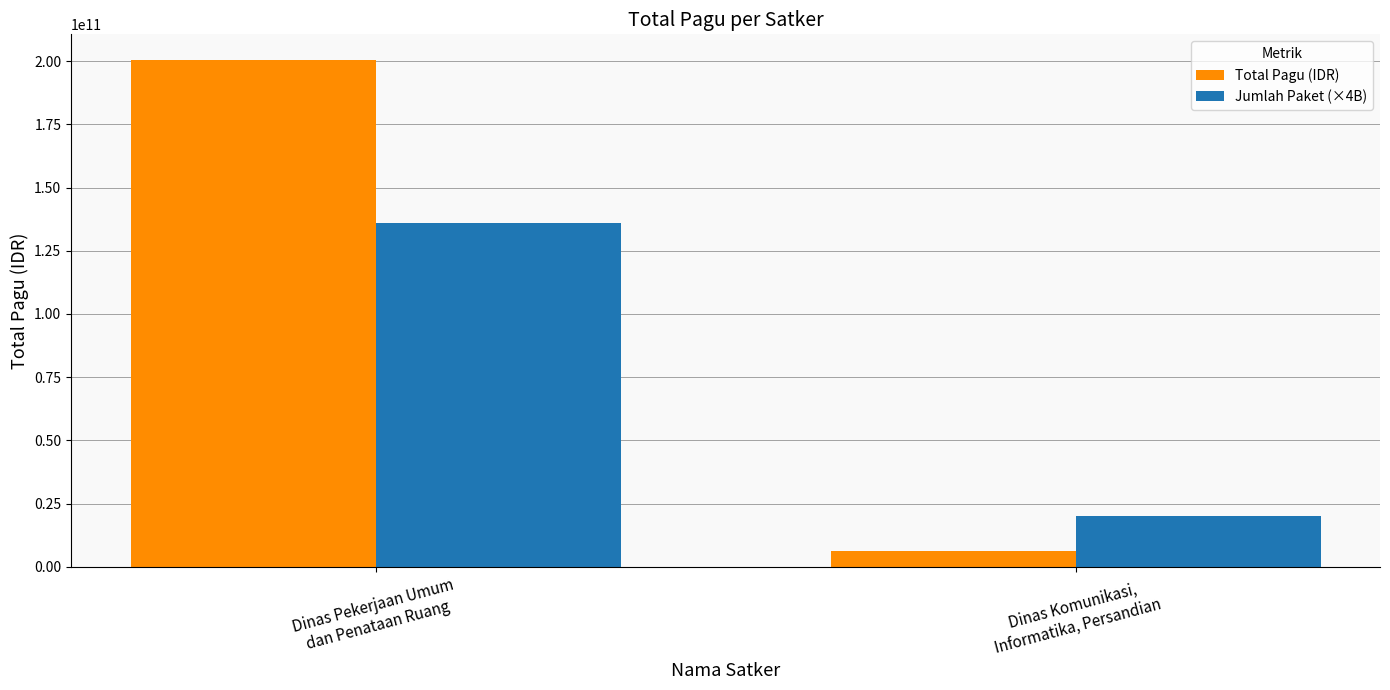

What is the label of the 1st bar from the left?

Dinas Pekerjaan Umum
dan Penataan Ruang